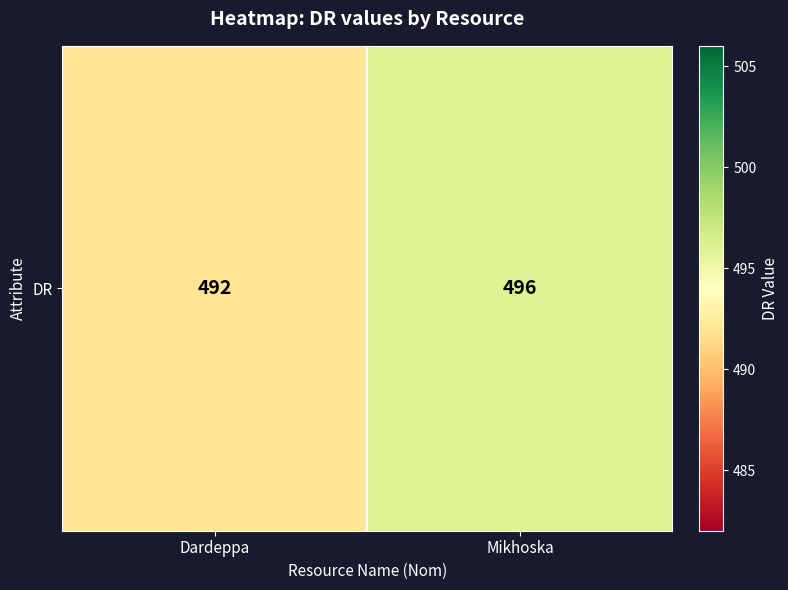

Which has a higher value, Mikhoska or Dardeppa?

Mikhoska